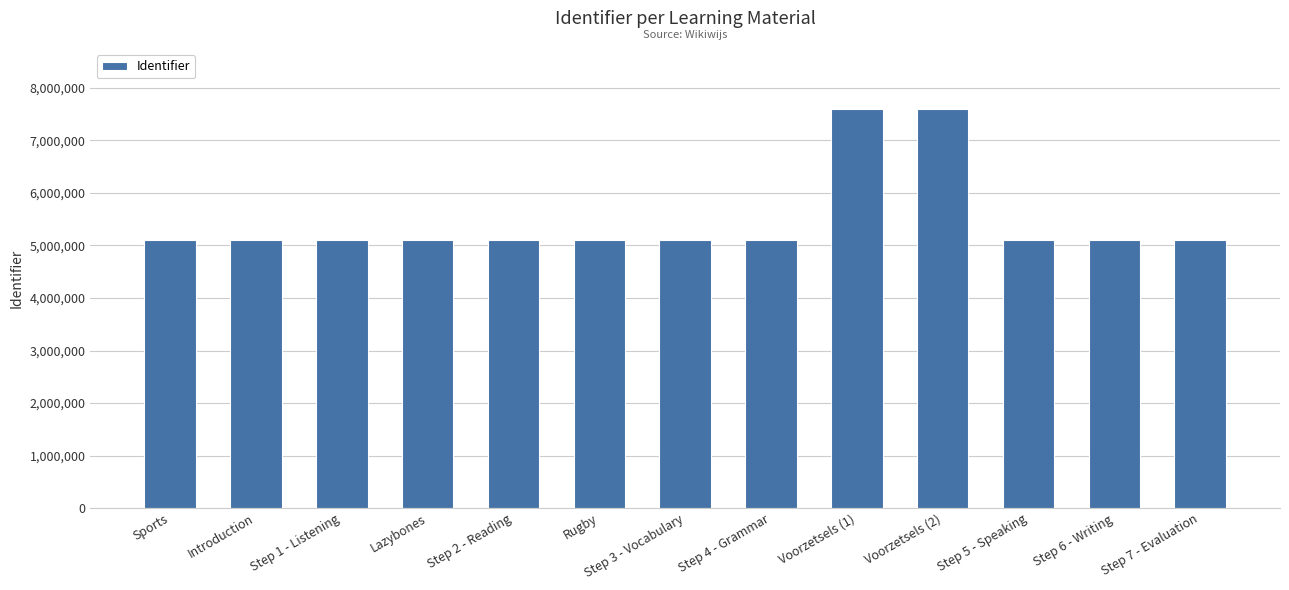

Is it true that the value at Step 3 - Vocabulary is 5113710?

True